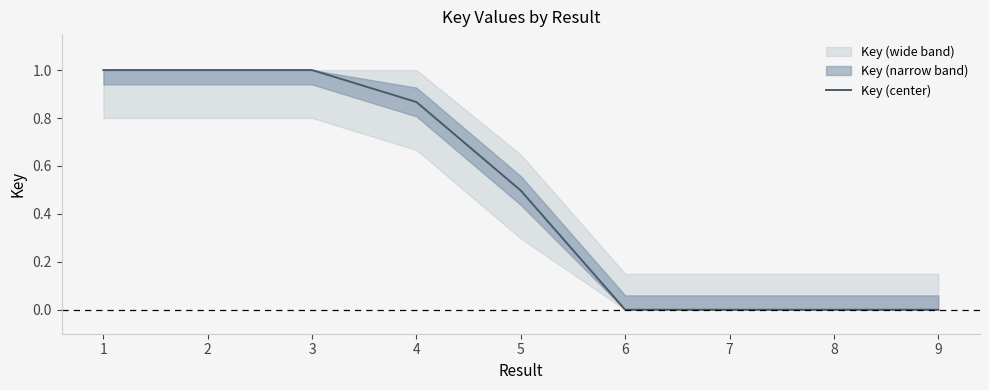

Is it true that the value at 4 is 0.9?

True